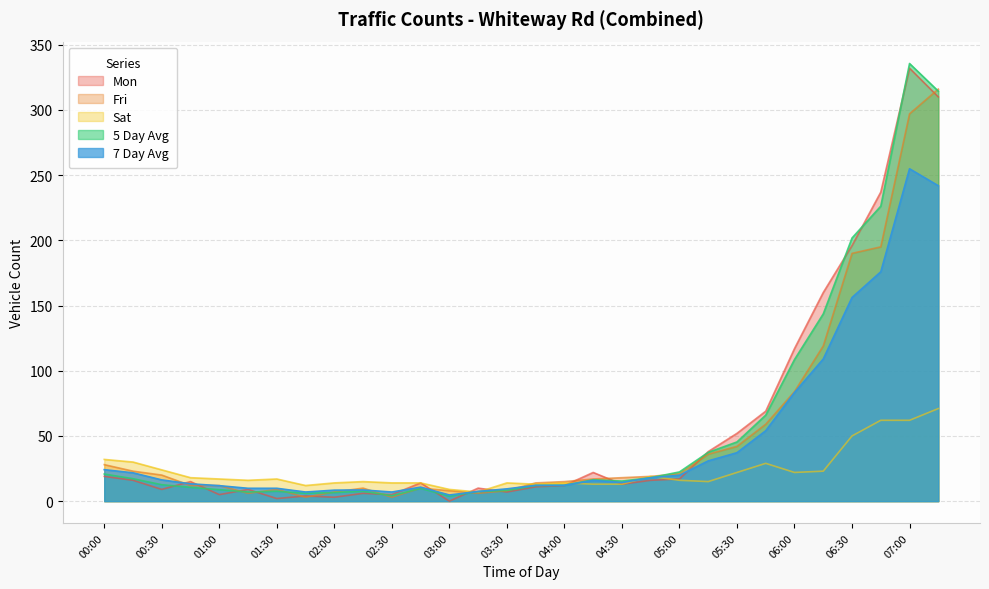

Reading right to left, transcribe all the data shown in this chart.

Mon: 07:15=310.0	07:00=332.0	06:45=237.0	06:30=196.0	06:15=160.0	06:00=117.0	05:45=69.0	05:30=52.0	05:15=38.0	05:00=17.0	04:45=16.0	04:30=13.0	04:15=22.0	04:00=12.0	03:45=11.0	03:30=7.0	03:15=10.0	03:00=0.0	02:45=14.0	02:30=5.0	02:15=6.0	02:00=3.0	01:45=4.0	01:30=2.0	01:15=9.0	01:00=5.0	00:45=15.0	00:30=9.0	00:15=16.0	00:00=19.0
Fri: 07:15=316.0	07:00=297.0	06:45=195.0	06:30=190.0	06:15=119.0	06:00=84.0	05:45=59.0	05:30=42.0	05:15=36.0	05:00=21.0	04:45=19.0	04:30=18.0	04:15=17.0	04:00=15.0	03:45=14.0	03:30=8.0	03:15=6.0	03:00=8.0	02:45=10.0	02:30=3.0	02:15=10.0	02:00=7.0	01:45=3.0	01:30=9.0	01:15=6.0	01:00=12.0	00:45=12.0	00:30=20.0	00:15=23.0	00:00=28.0
Sat: 07:15=71.0	07:00=62.0	06:45=62.0	06:30=50.0	06:15=23.0	06:00=22.0	05:45=29.0	05:30=22.0	05:15=15.0	05:00=16.0	04:45=19.0	04:30=13.0	04:15=13.0	04:00=14.0	03:45=13.0	03:30=14.0	03:15=7.0	03:00=9.0	02:45=14.0	02:30=14.0	02:15=15.0	02:00=14.0	01:45=12.0	01:30=17.0	01:15=16.0	01:00=17.0	00:45=18.0	00:30=24.0	00:15=30.0	00:00=32.0
5 Day Avg: 07:15=314.4	07:00=335.6	06:45=226.2	06:30=201.8	06:15=143.6	06:00=108.6	05:45=66.0	05:30=45.4	05:15=37.4	05:00=22.4	04:45=18.0	04:30=15.4	04:15=16.4	04:00=12.2	03:45=12.0	03:30=8.2	03:15=7.4	03:00=3.8	02:45=9.8	02:30=4.2	02:15=7.6	02:00=6.6	01:45=6.0	01:30=7.6	01:15=7.0	01:00=8.8	00:45=10.6	00:30=12.6	00:15=17.2	00:00=20.8
7 Day Avg: 07:15=241.9	07:00=254.9	06:45=175.9	06:30=156.1	06:15=109.0	06:00=83.3	05:45=54.0	05:30=37.1	05:15=30.9	05:00=19.9	04:45=18.0	04:30=14.3	04:15=15.9	04:00=12.1	03:45=12.1	03:30=9.4	03:15=7.4	03:00=4.7	02:45=10.7	02:30=7.0	02:15=8.6	02:00=8.4	01:45=7.0	01:30=9.9	01:15=9.9	01:00=11.9	00:45=13.3	00:30=16.3	00:15=21.7	00:00=24.1